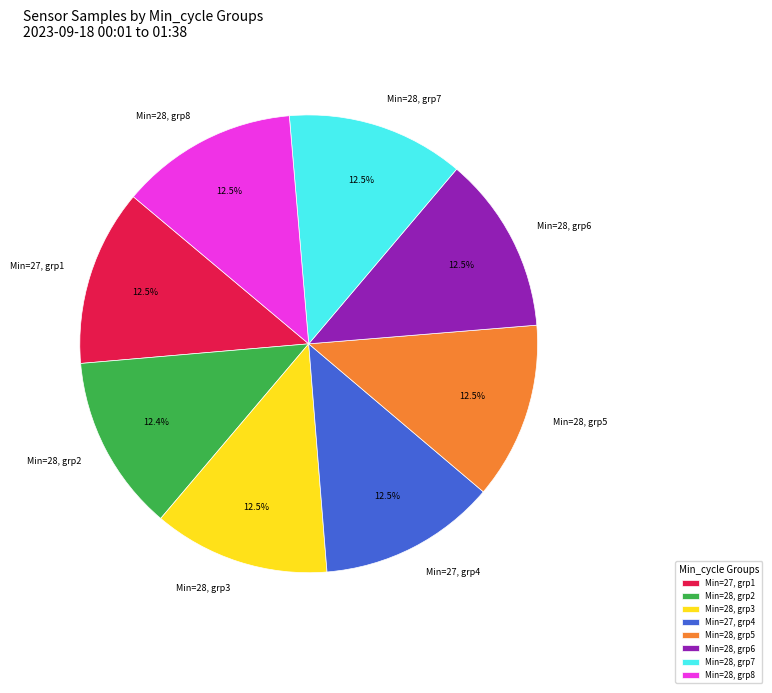

Approximately how many times larger is the value at Min=28, grp6 compared to Min=28, grp3?

1.0